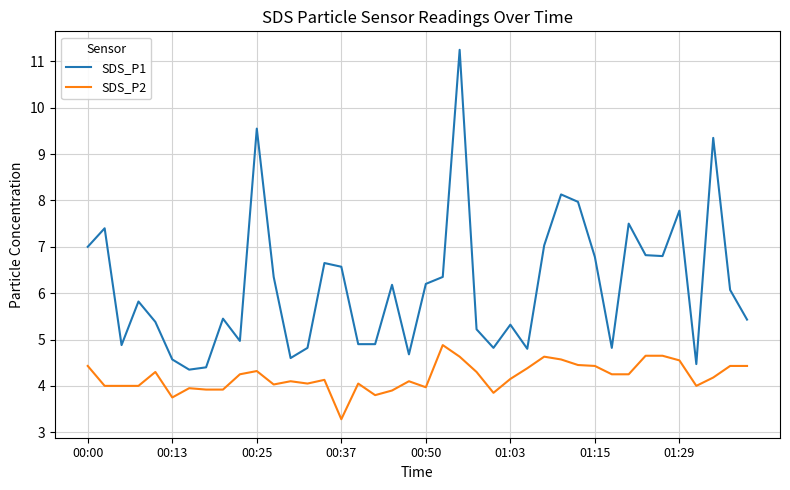

What are all the series names shown in the legend?

SDS_P1, SDS_P2